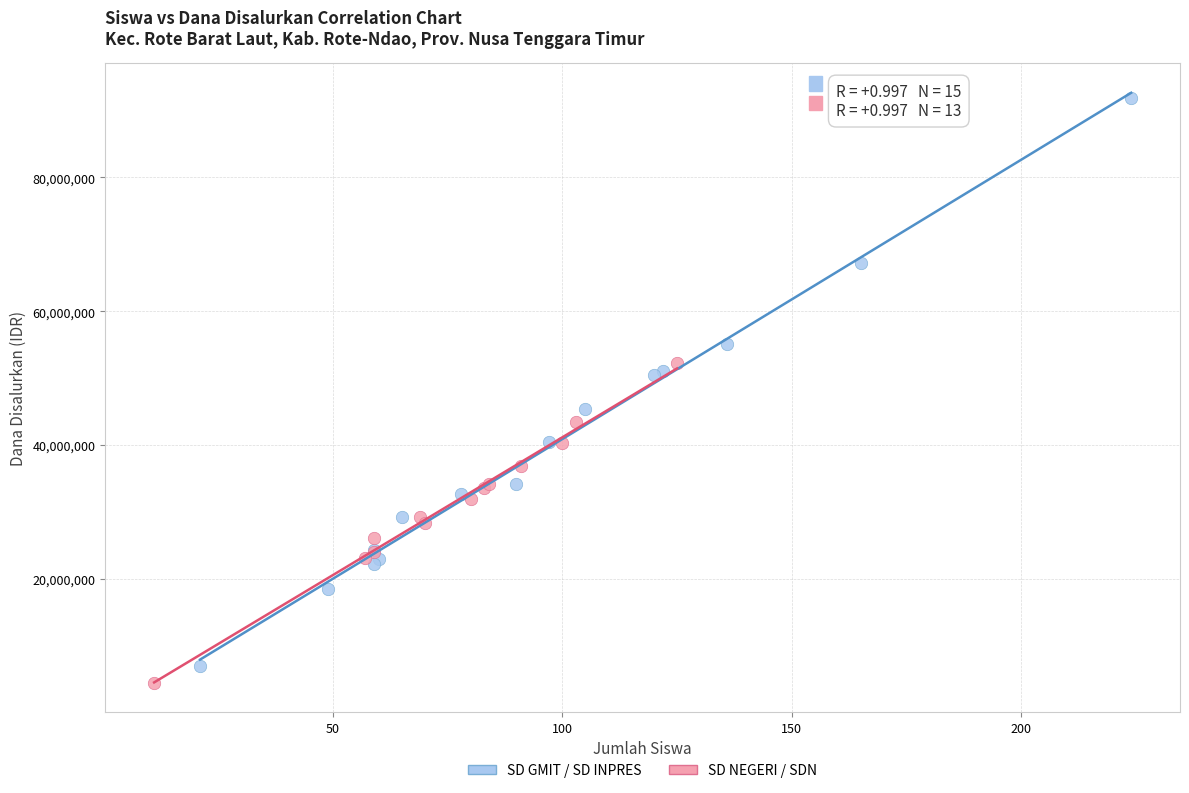

Which series reaches the maximum Y coordinate?

SD GMIT / SD INPRES